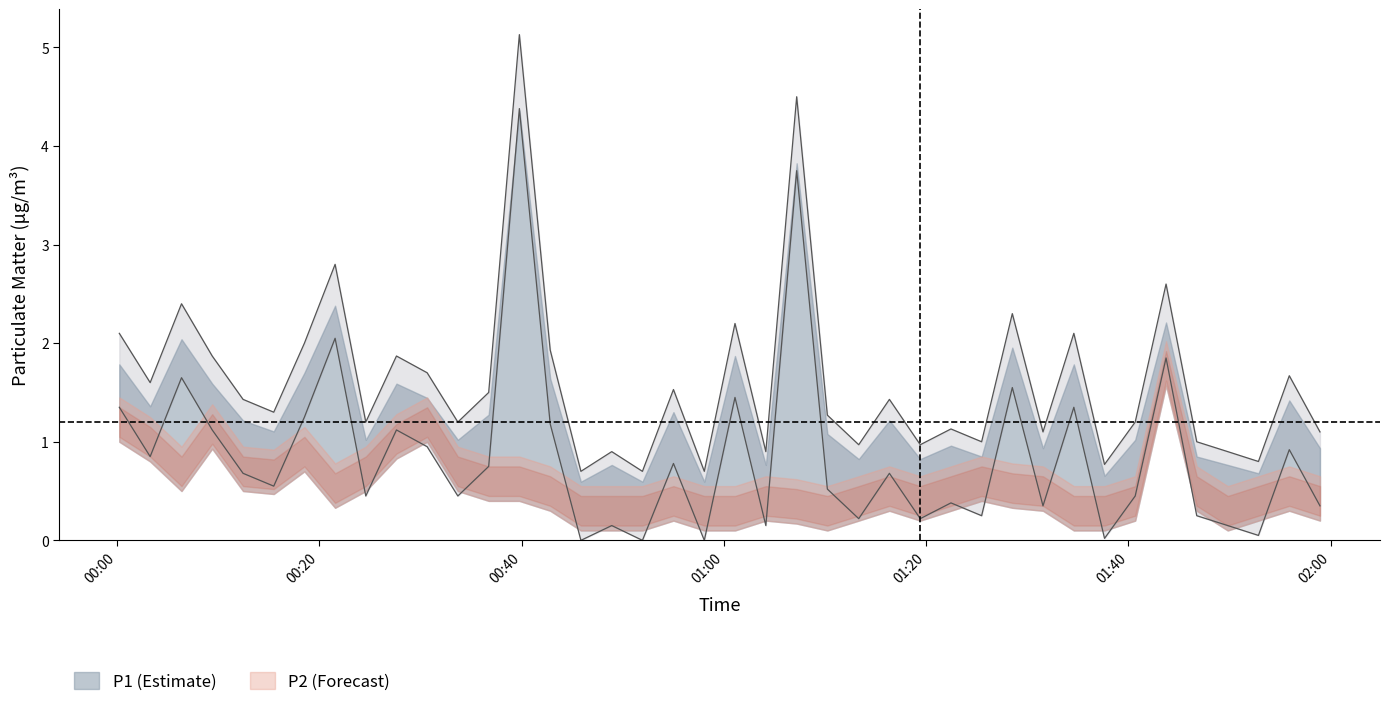

Reading left to right, transcribe all the data shown in this chart.

2.1	1.6	2.4	1.9	1.4	1.3	2.0	2.8	1.2	1.9	1.7	1.2	1.5	5.1	1.9	0.7	0.9	0.7	1.5	0.7	2.2	0.9	4.5	1.3	1.0	1.4	1.0	1.1	1.0	2.3	1.1	2.1	0.8	1.2	2.6	1.0	0.9	0.8	1.7	1.1